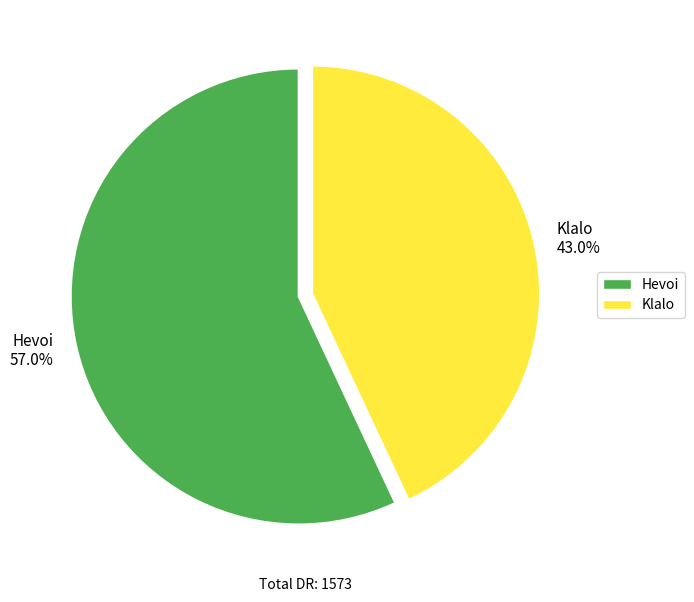

What is the smallest slice in the pie chart?

Klalo